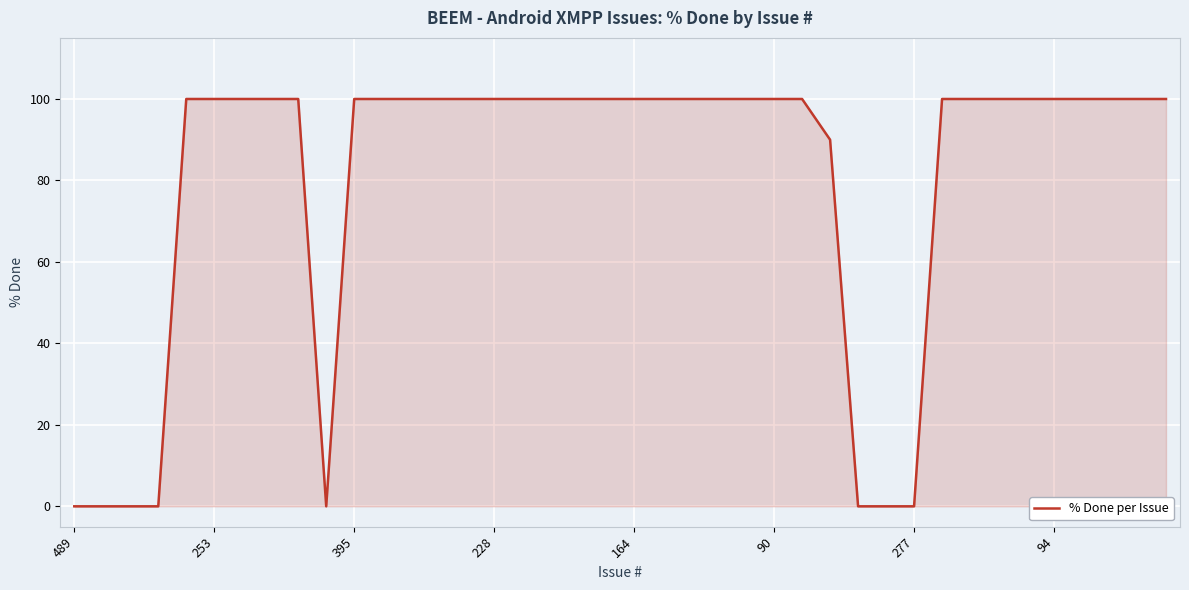

What is the maximum value shown in the chart?

100